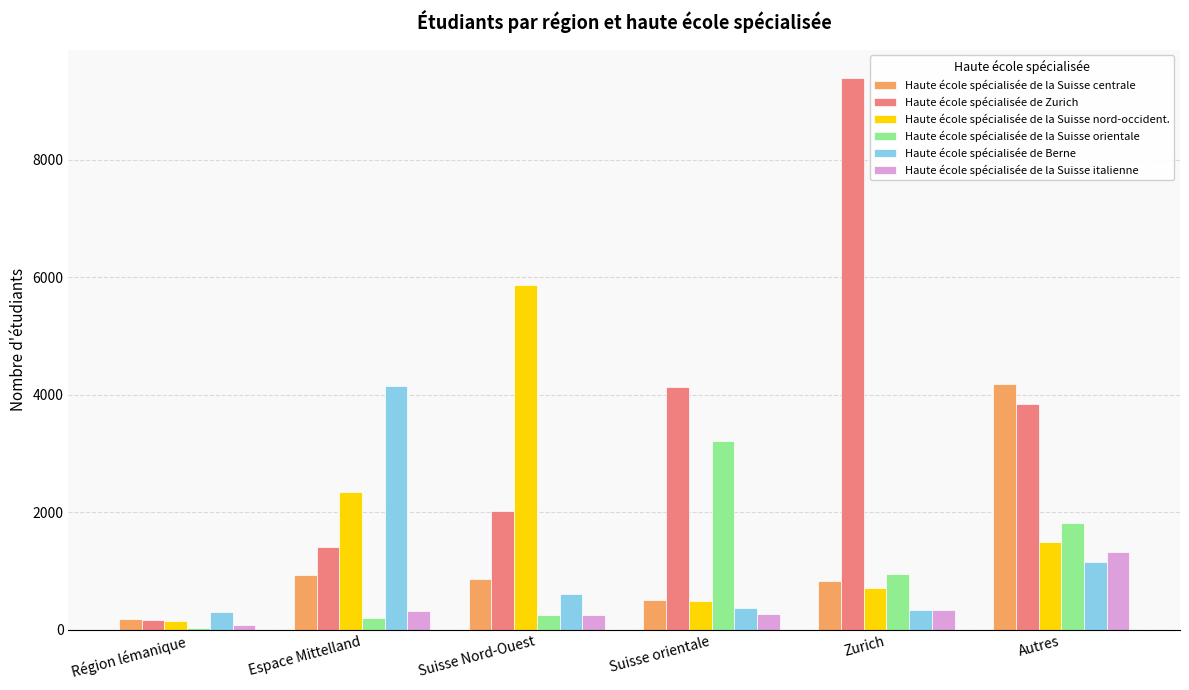

How many categories are shown in the chart?

6